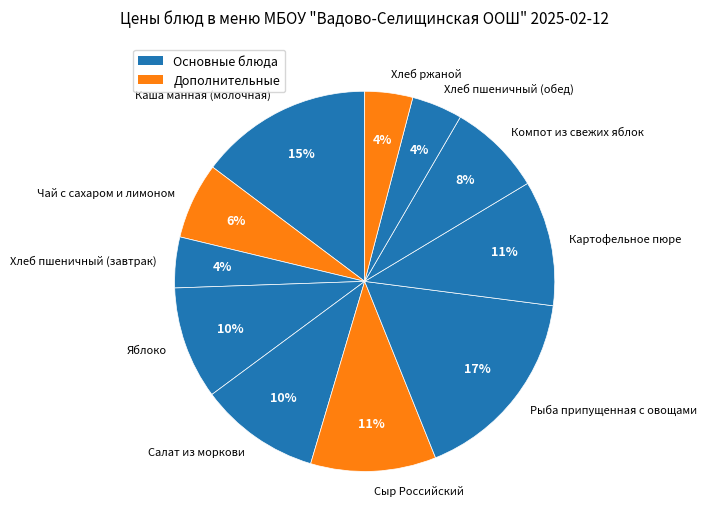

Count the number of slices in the pie.

11